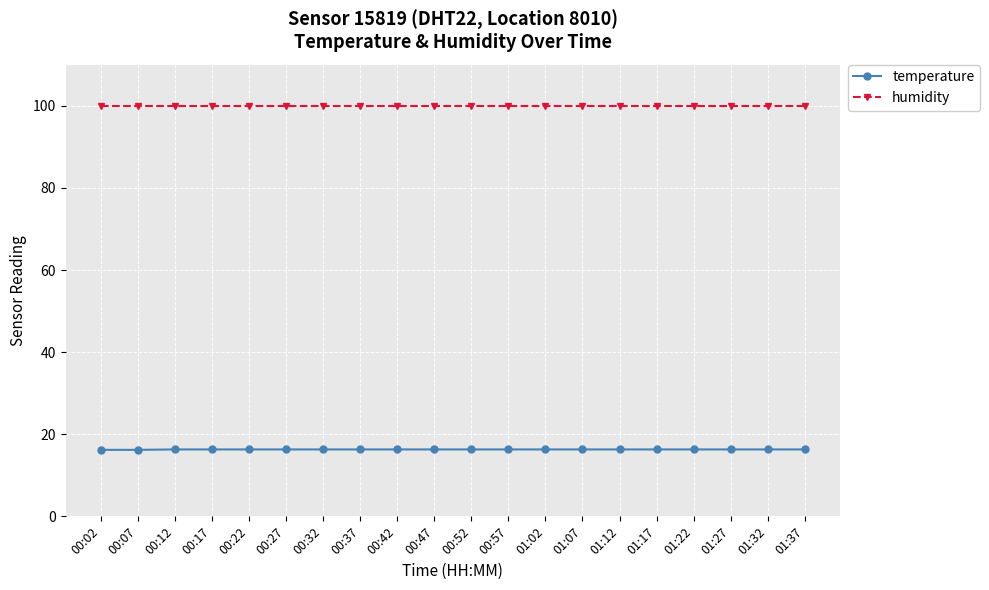

What is the minimum value for temperature?

16.2